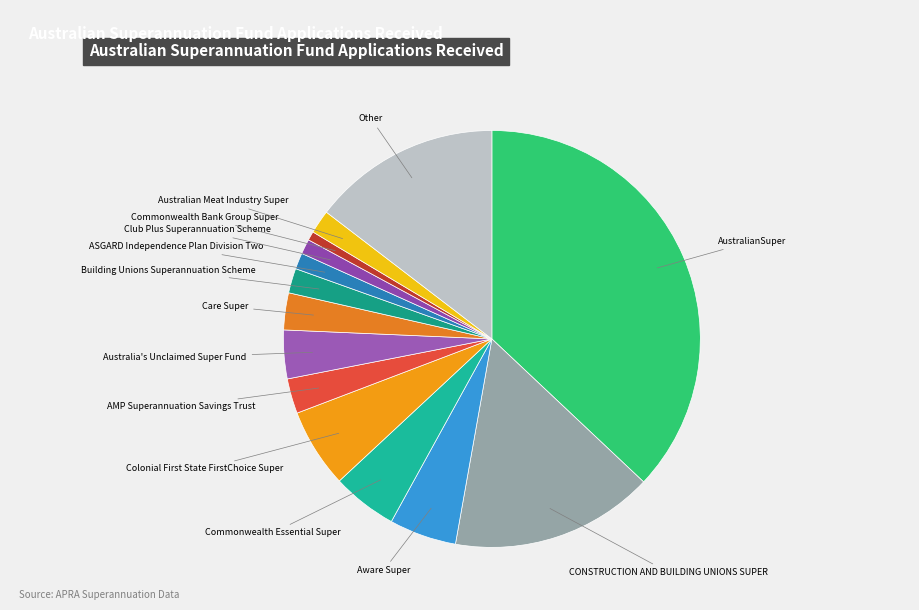

Is the sum of Building Unions Superannuation Scheme and AustralianSuper greater than half?

No